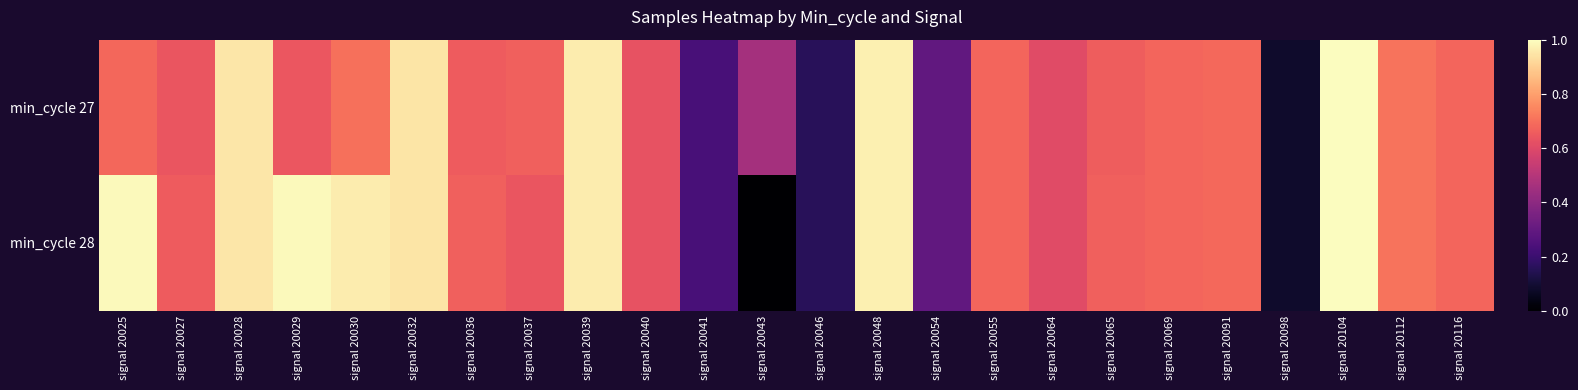

List the series in order of their peak value, lowest first.

min_cycle 28, min_cycle 27